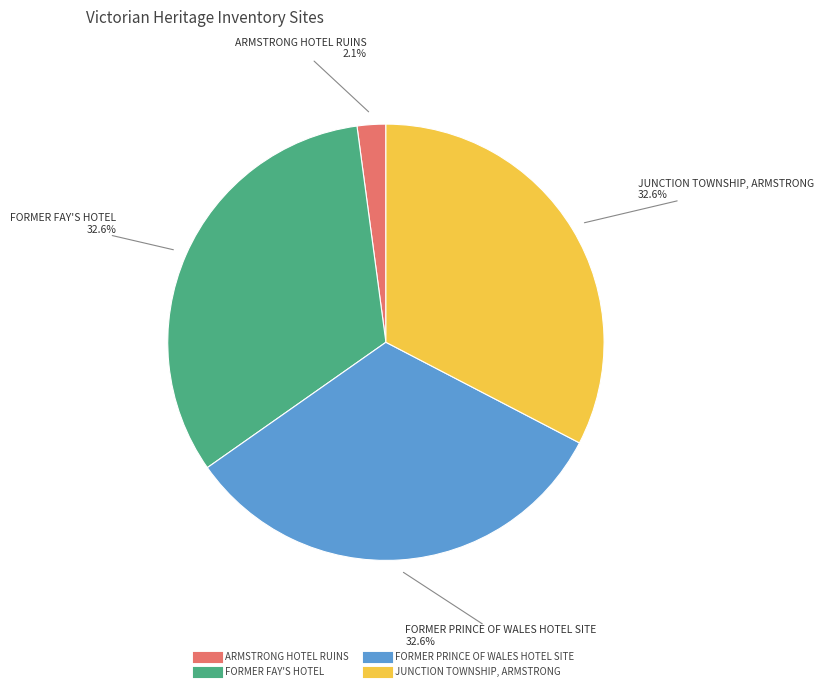

Between JUNCTION TOWNSHIP, ARMSTRONG and ARMSTRONG HOTEL RUINS, which is larger?

JUNCTION TOWNSHIP, ARMSTRONG